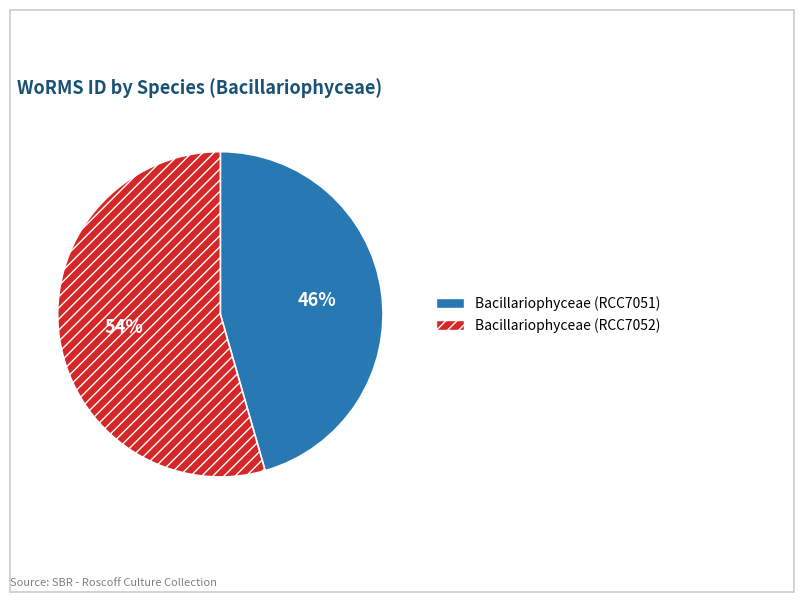

The Bacillariophyceae (RCC7051) slice represents 46% of the pie. True or false?

True